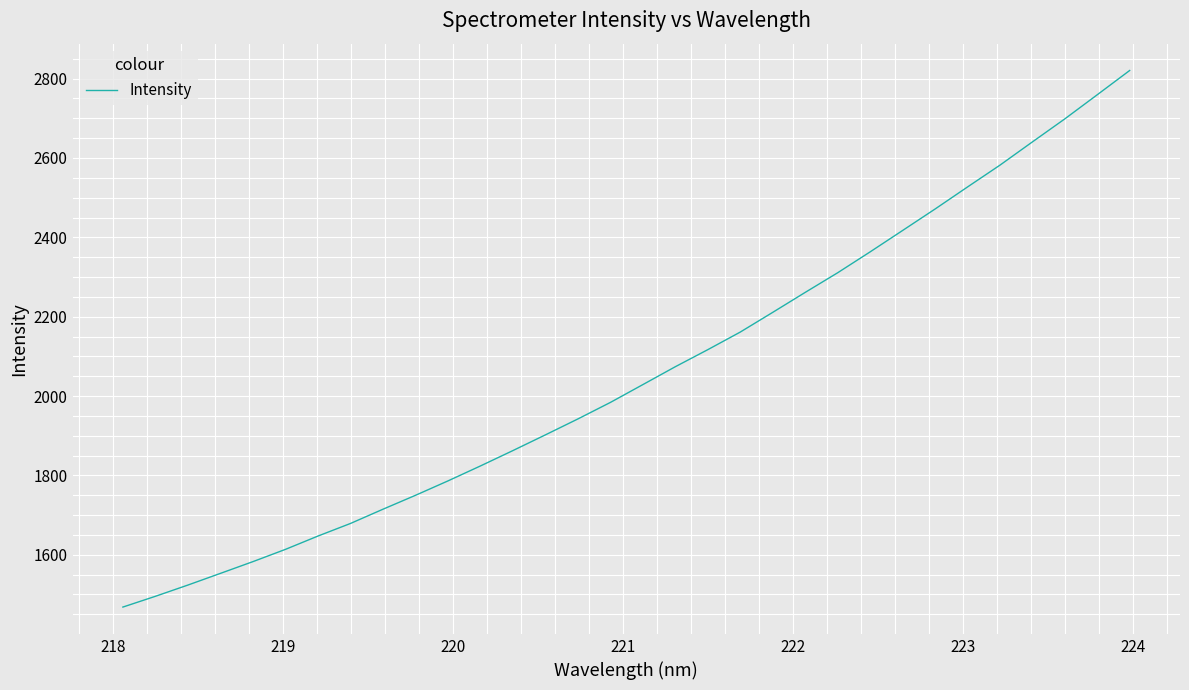

What is the minimum value shown in the chart?

1468.2